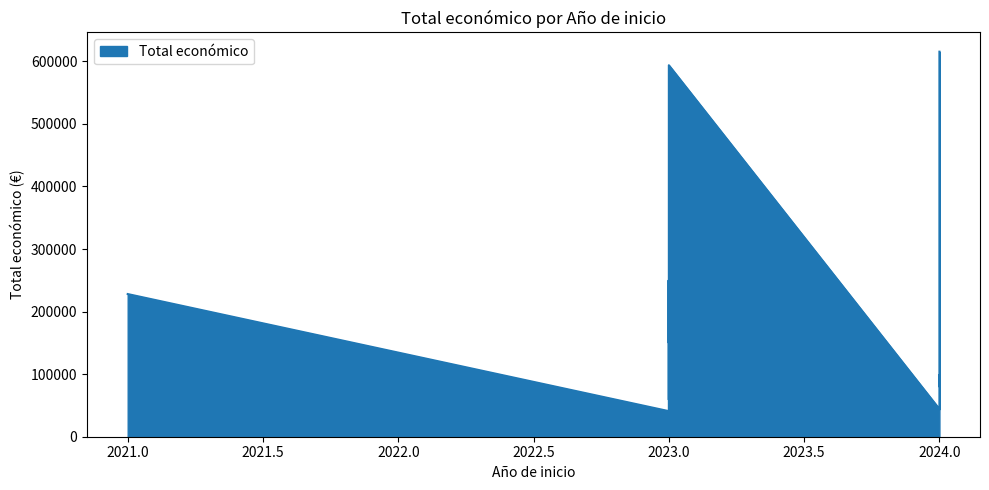

At which category does the chart reach its peak across all series?

2024